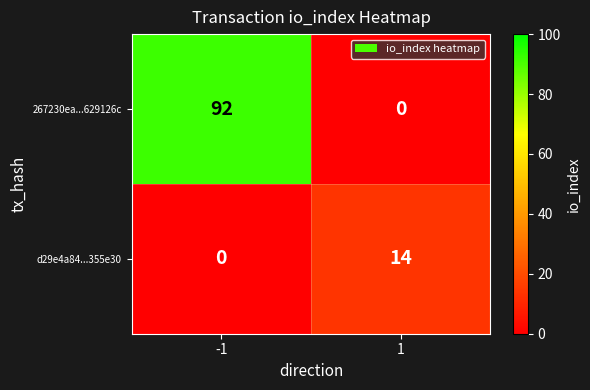

Reading left to right, transcribe all the data shown in this chart.

267230ea...629126c: -1=92	1=0
d29e4a84...355e30: -1=0	1=14